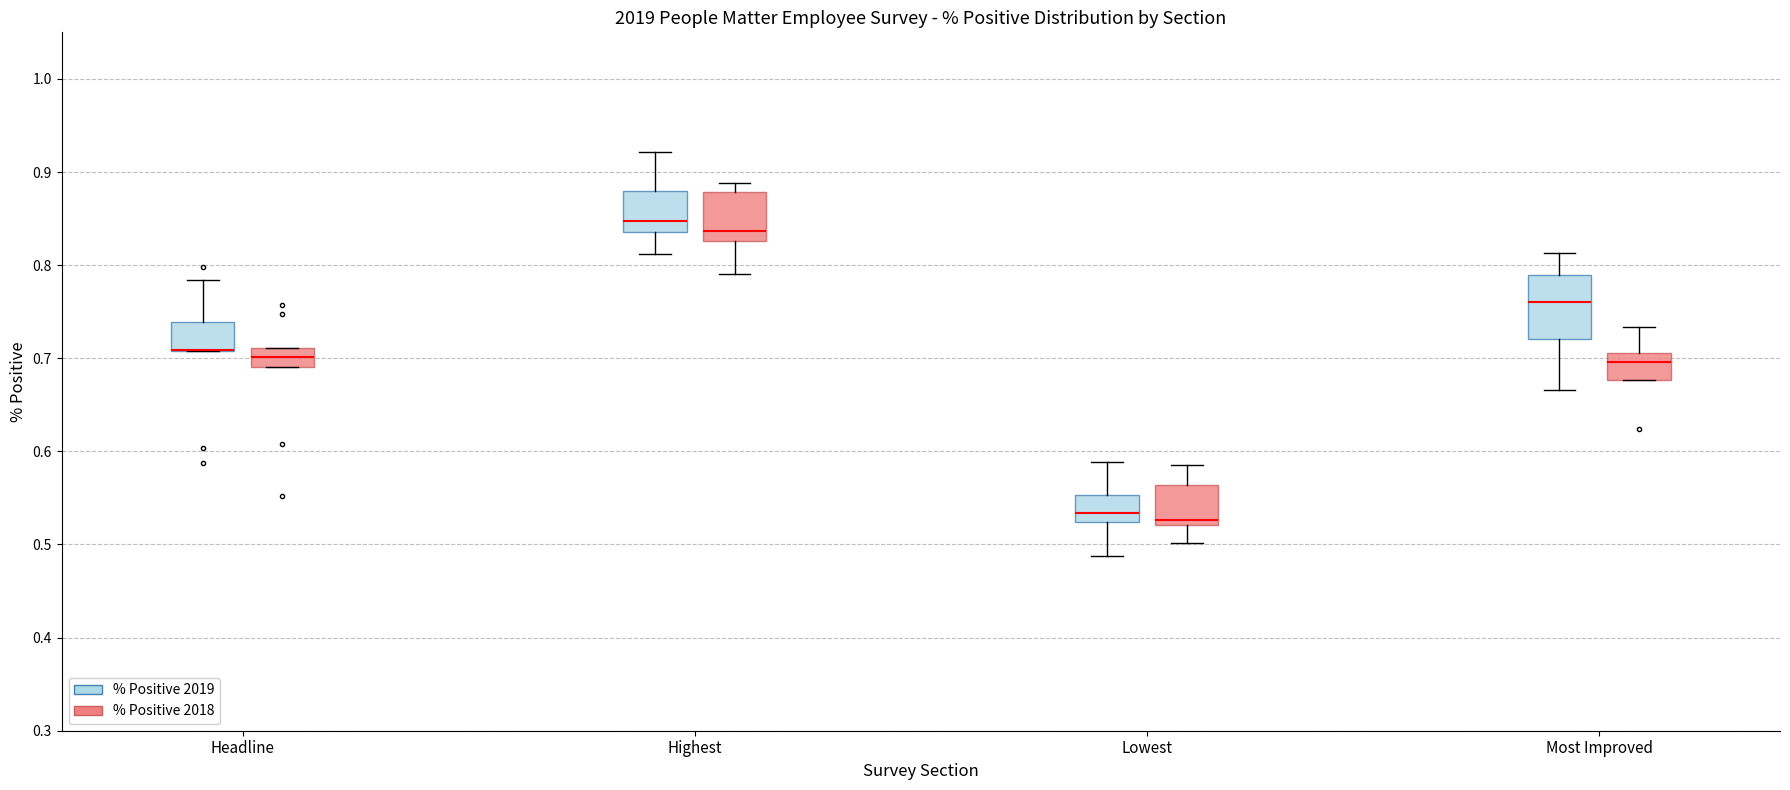

Comparing the boxes themselves (not the whiskers), which one is the tallest?

Most Improved (% Positive 2019)